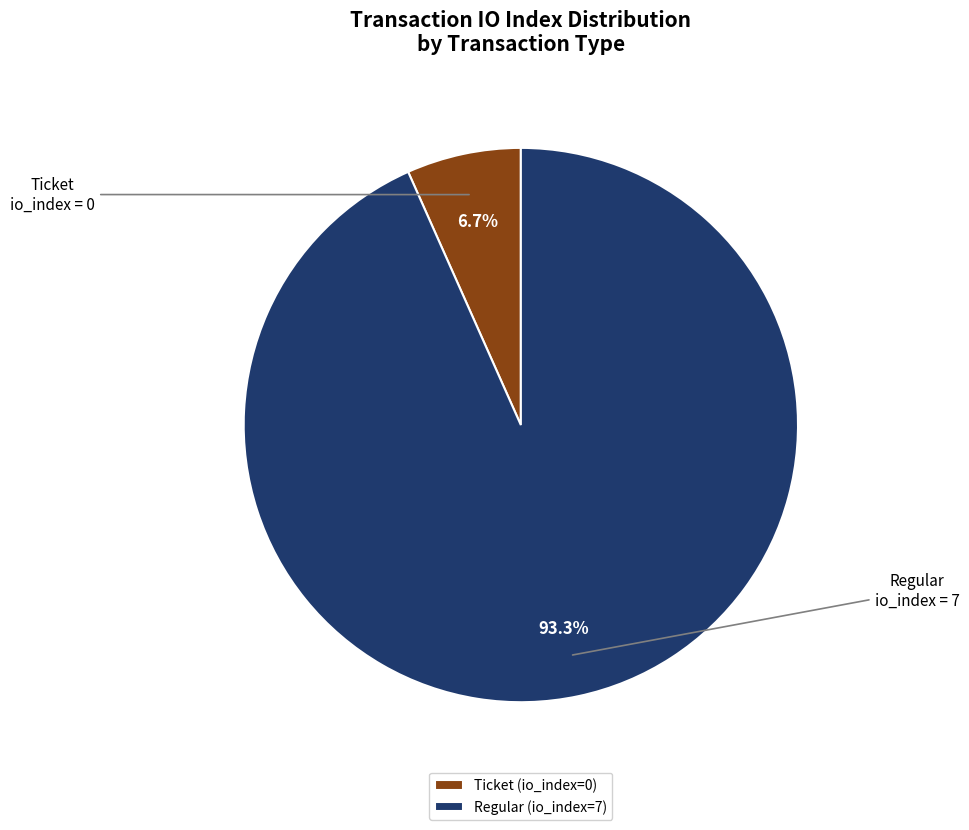

What is the largest slice in the pie chart?

Regular (io_index=7)